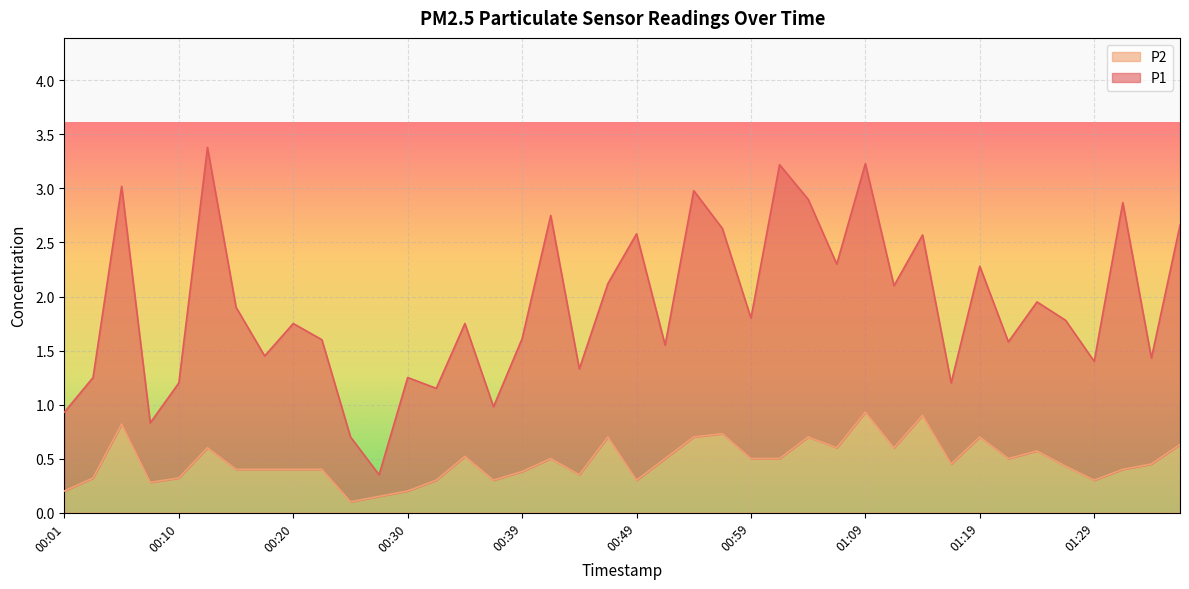

Which series changed the most between 00:30 and 01:09?

P1